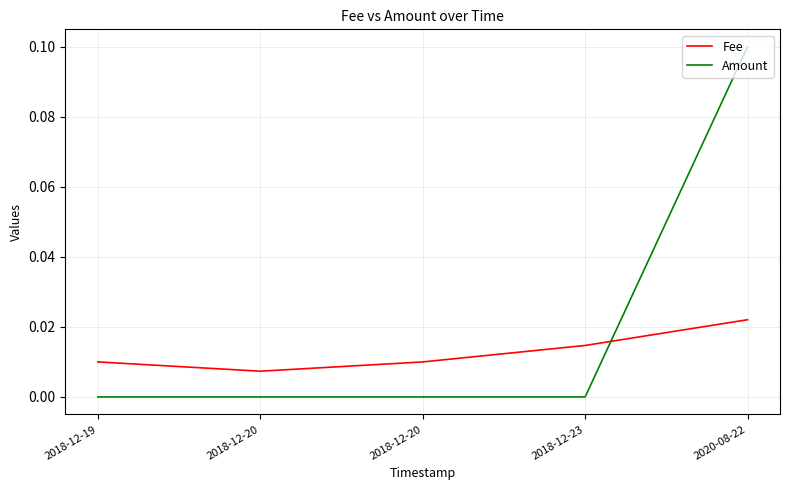

What are all the series names shown in the legend?

Fee, Amount